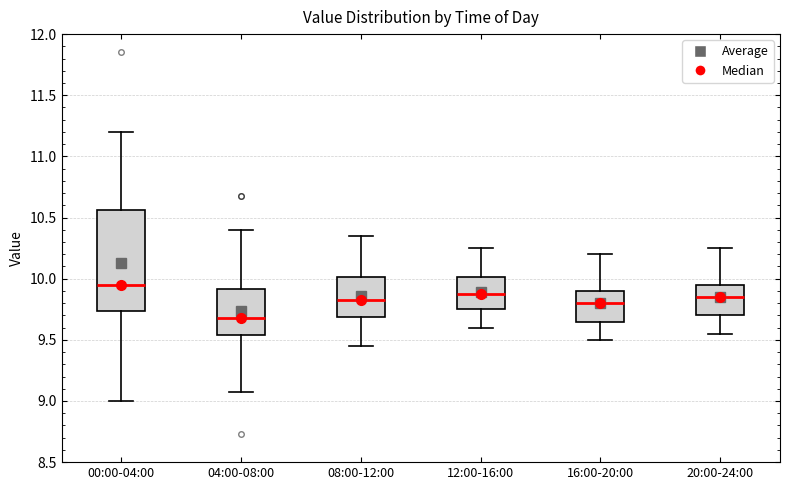

Which box has the highest median line?

00:00-04:00